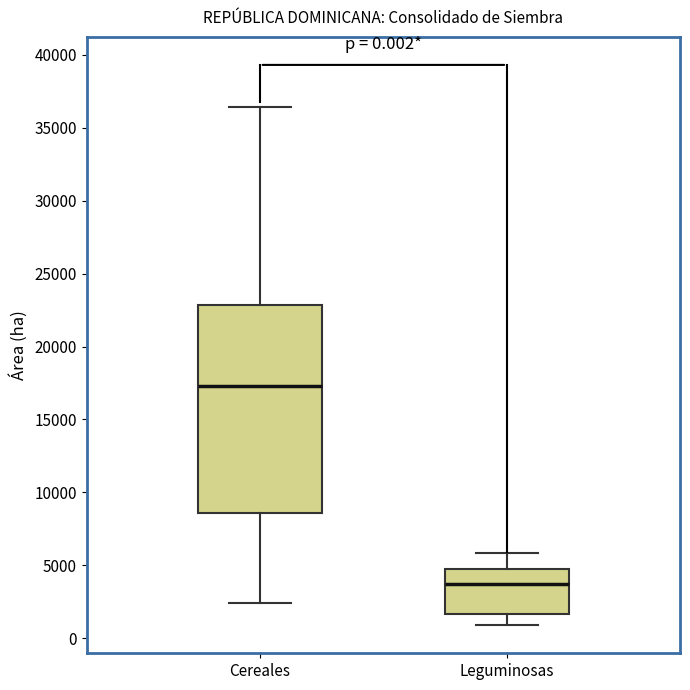

Which box's median line is the highest?

Cereales